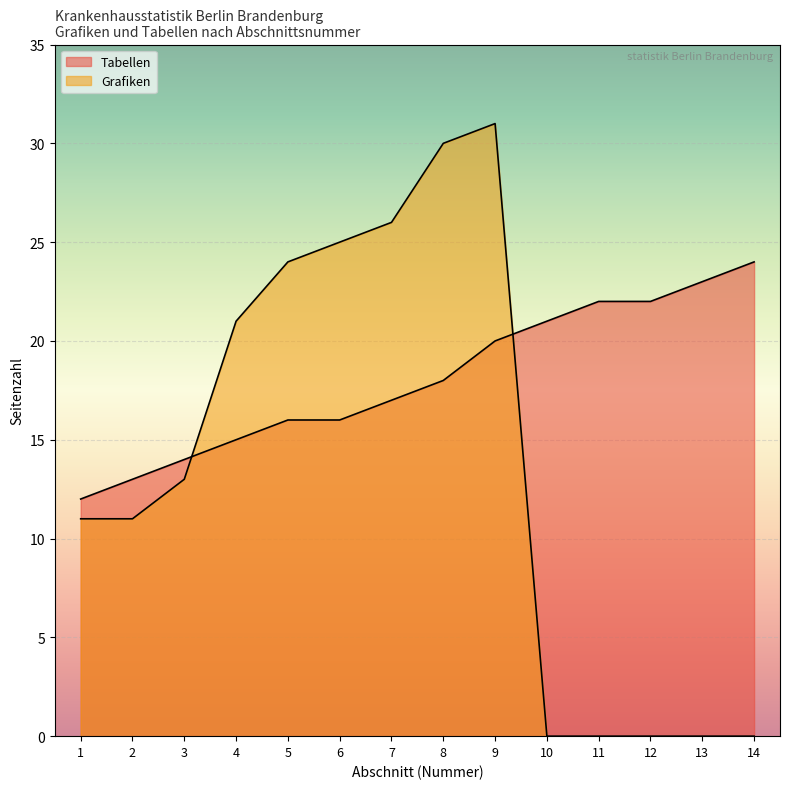

What is the change in value from 8 to 13?

+5